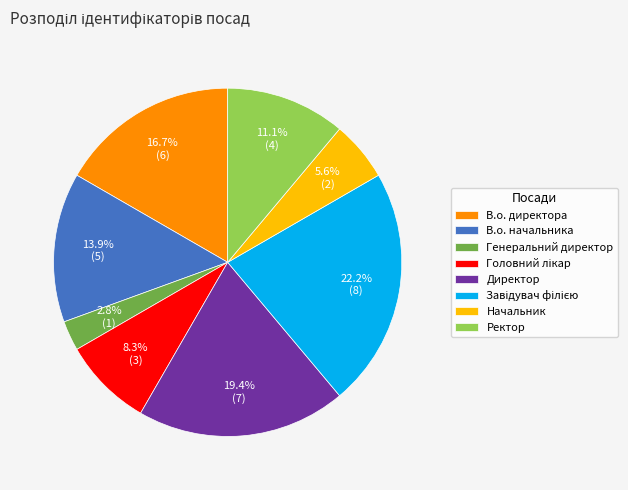

What portion of the pie excludes Ректор?

88.9%